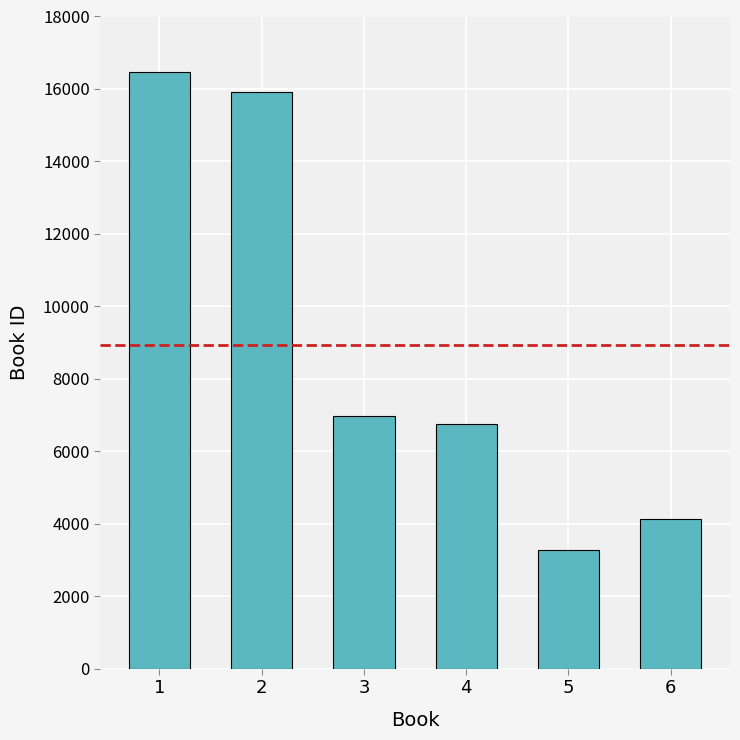

Rank the categories by value from lowest to highest.

5, 6, 4, 3, 2, 1